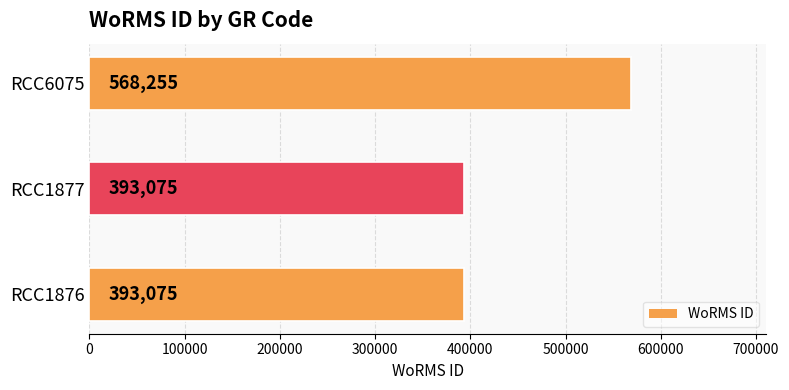

What is the ratio of the value at RCC1877 to the value at RCC1876?

1.0